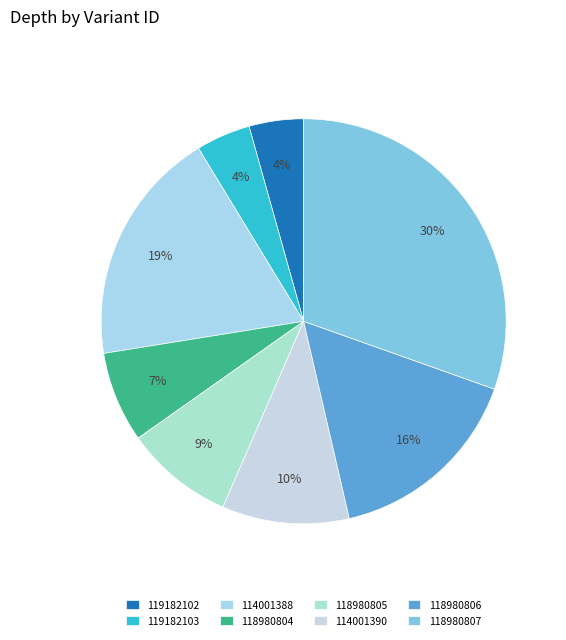

Combined, do 118980807 and 119182102 account for over 50%?

No